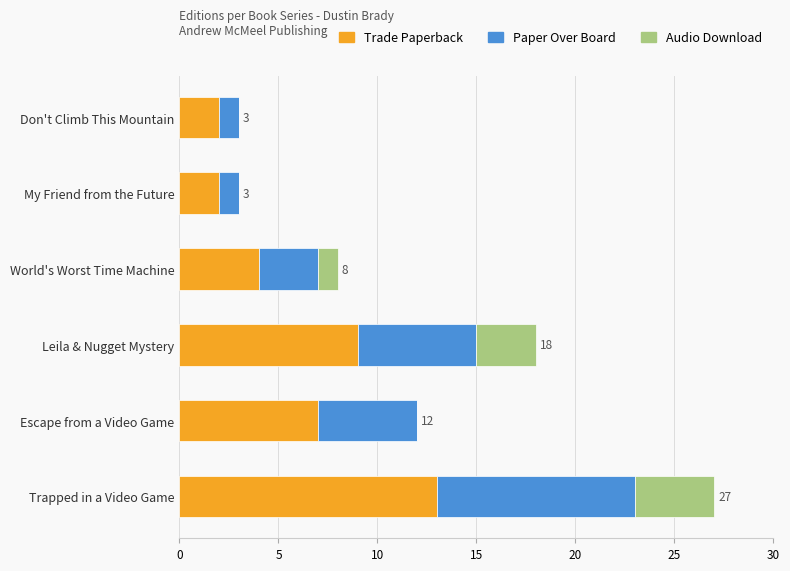

What is the sum of the Trade Paperback values at Leila & Nugget Mystery and My Friend from the Future?

11